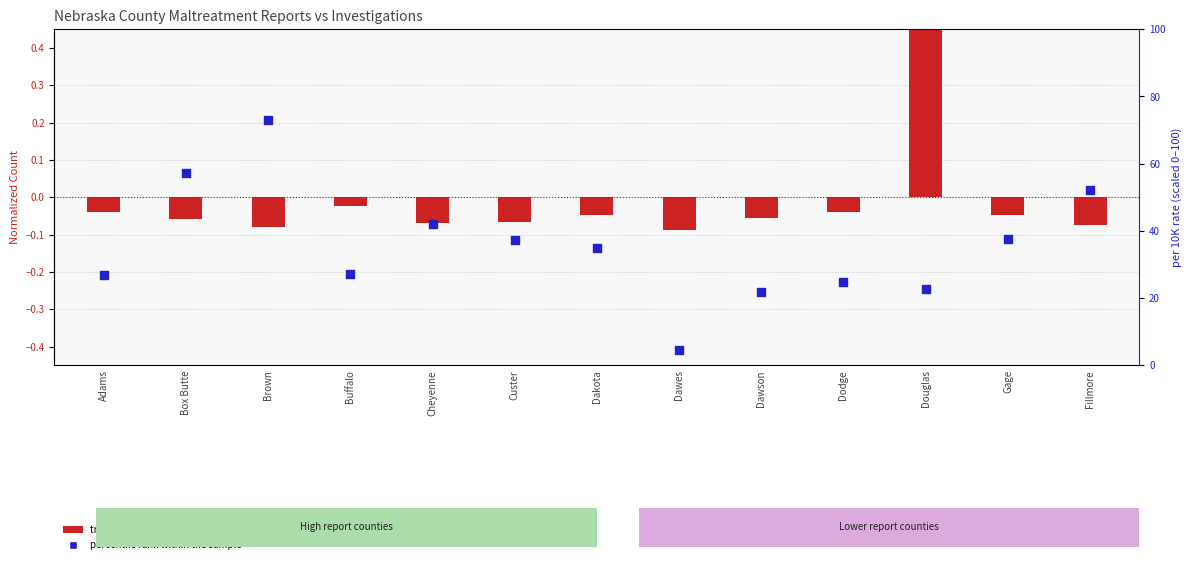

What is the change in value from Cheyenne to Dawes?

-37.6